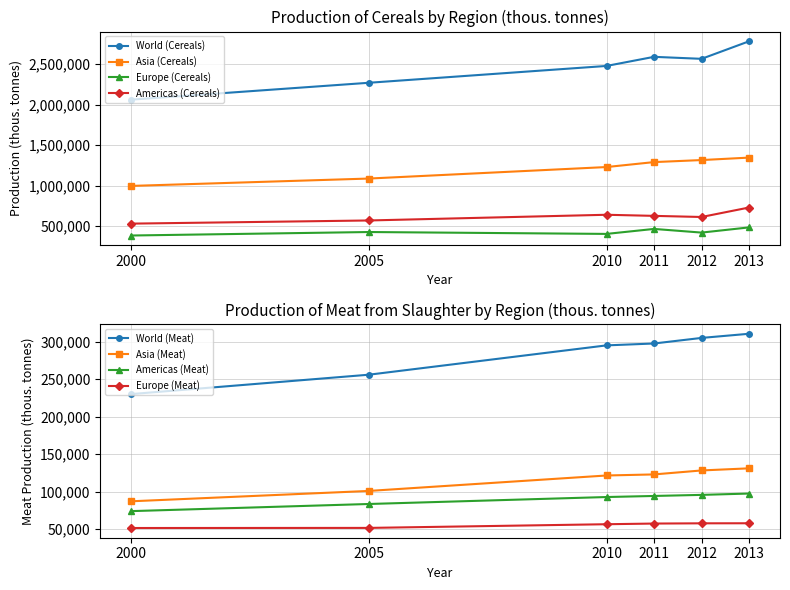

Does the chart have visible grid lines?

Yes